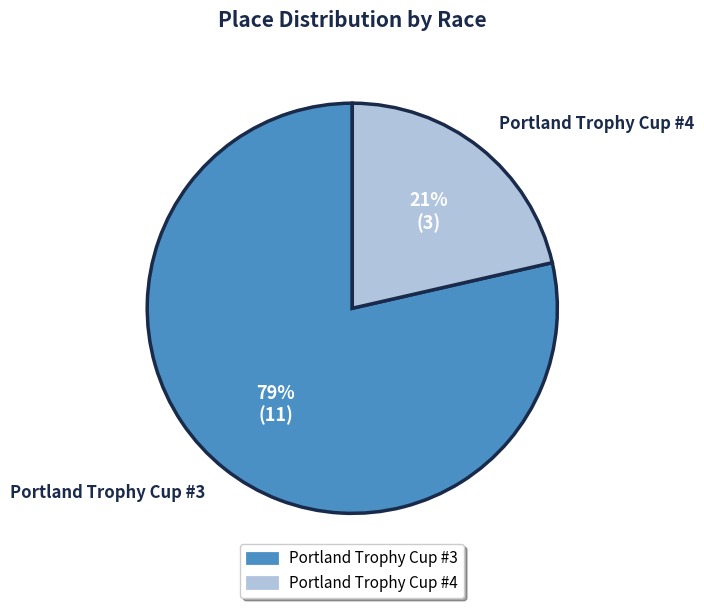

Is the sum of Portland Trophy Cup #3 and Portland Trophy Cup #4 greater than half?

Yes